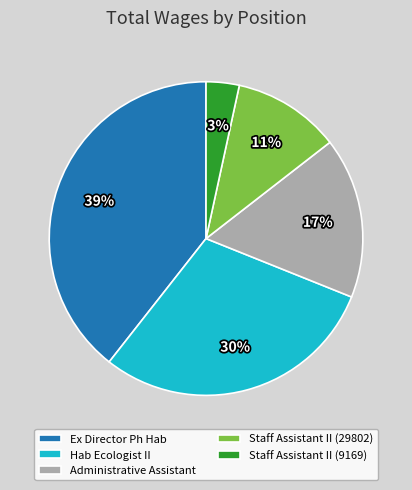

Is there any slice that represents more than half of the pie?

No